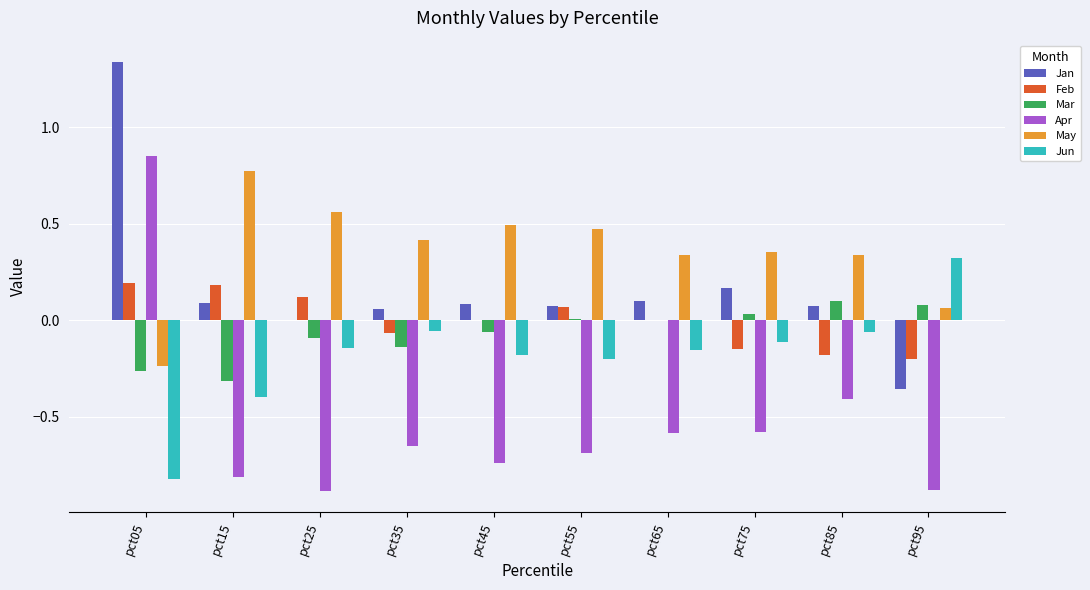

Which category has the highest value in the May series?

pct15